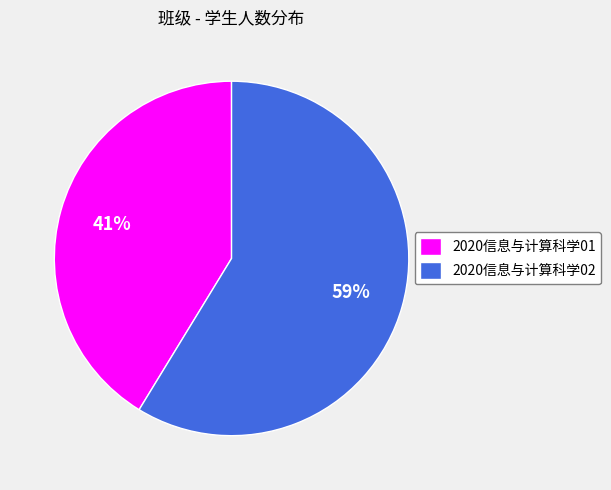

Which category has the biggest portion of the pie?

2020信息与计算科学02